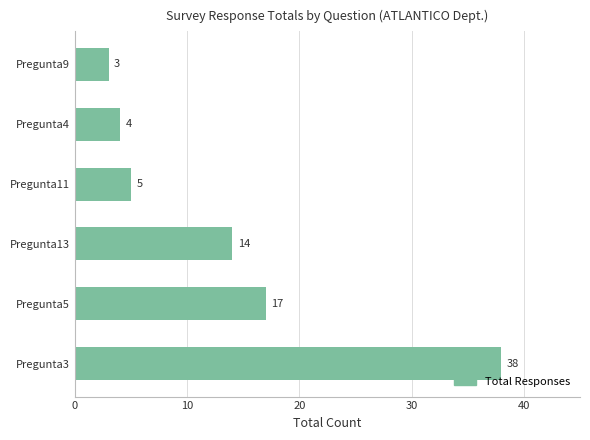

Reading top to bottom, list all the values displayed in this chart.

Pregunta9=3	Pregunta4=4	Pregunta11=5	Pregunta13=14	Pregunta5=17	Pregunta3=38